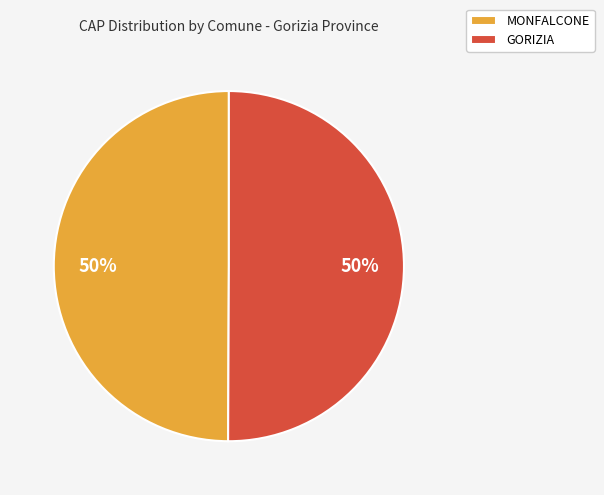

Do MONFALCONE and GORIZIA together represent more than half of the pie?

Yes